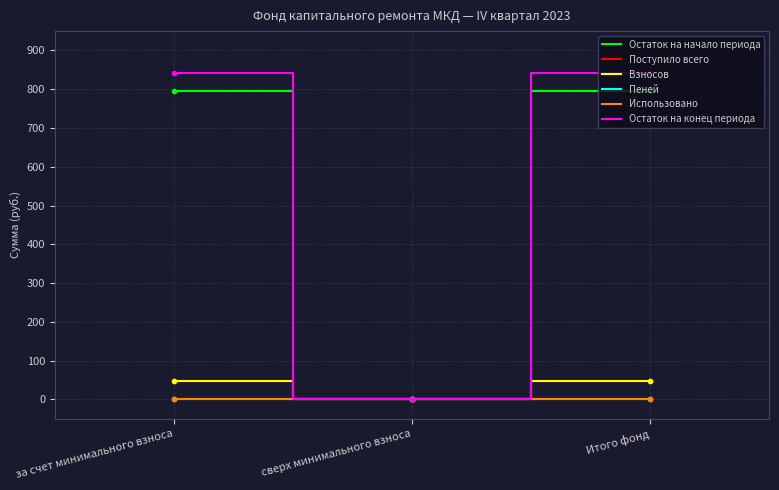

Which series has the widest spread of values?

Остаток на конец периода